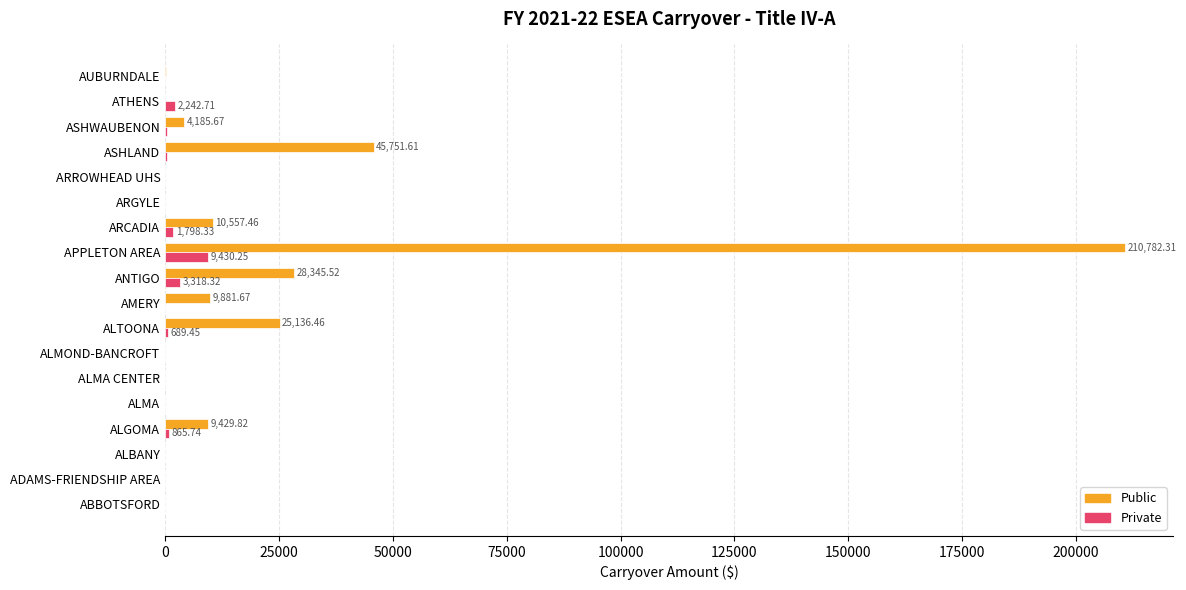

Between ARGYLE and ASHLAND, which series saw the biggest shift?

Public